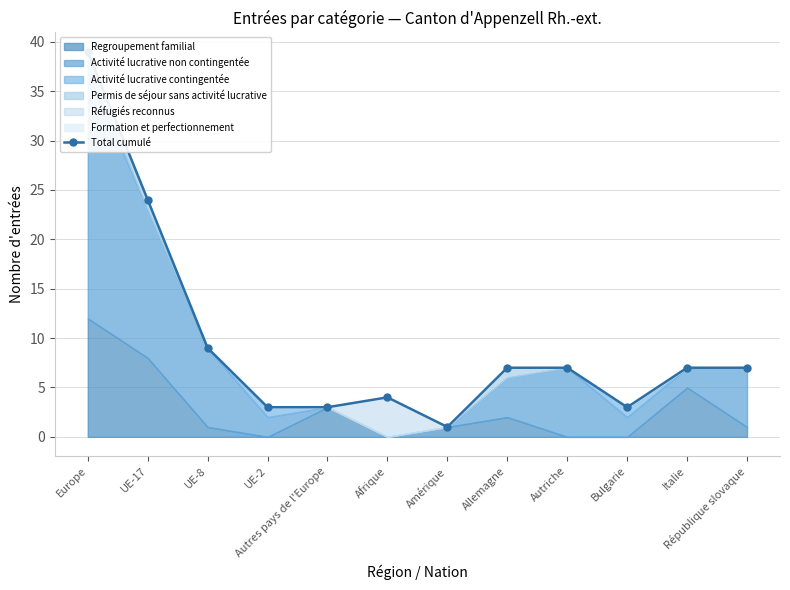

How many lines are shown in the chart?

1